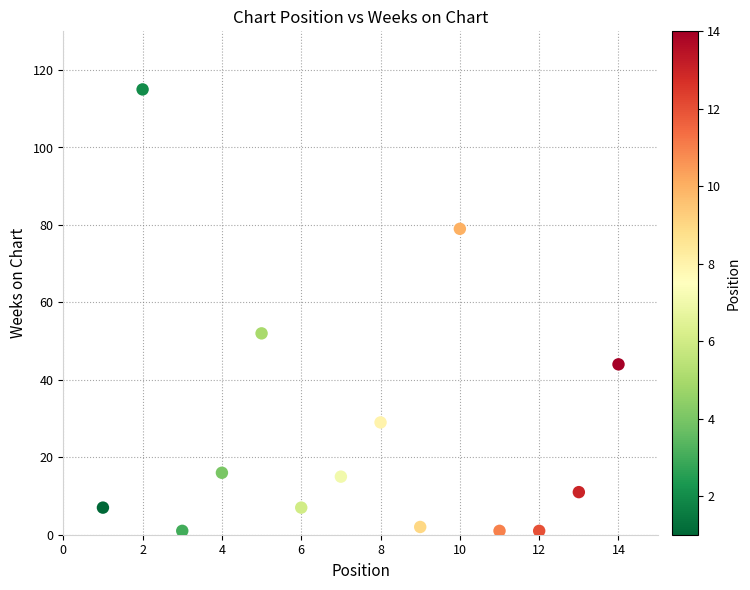

What Y value in the scatter plot is closest to 58?

52